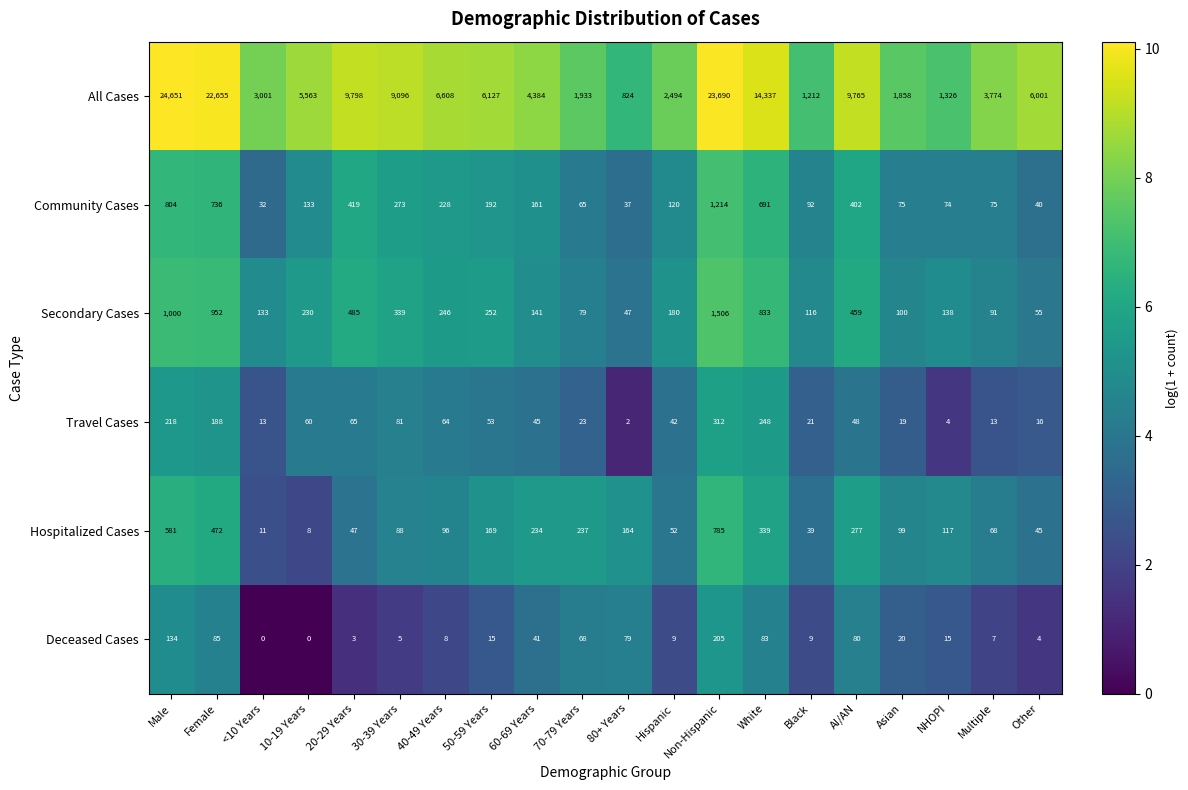

The Secondary Cases series shows 280 at AI/AN. True or false?

False